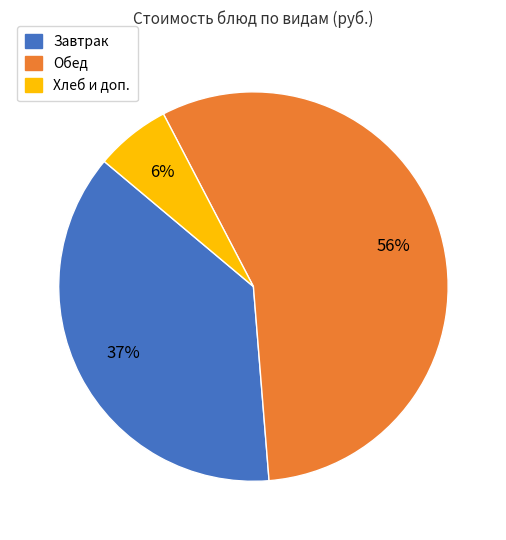

To the nearest percent, what is the average slice percentage?

33%